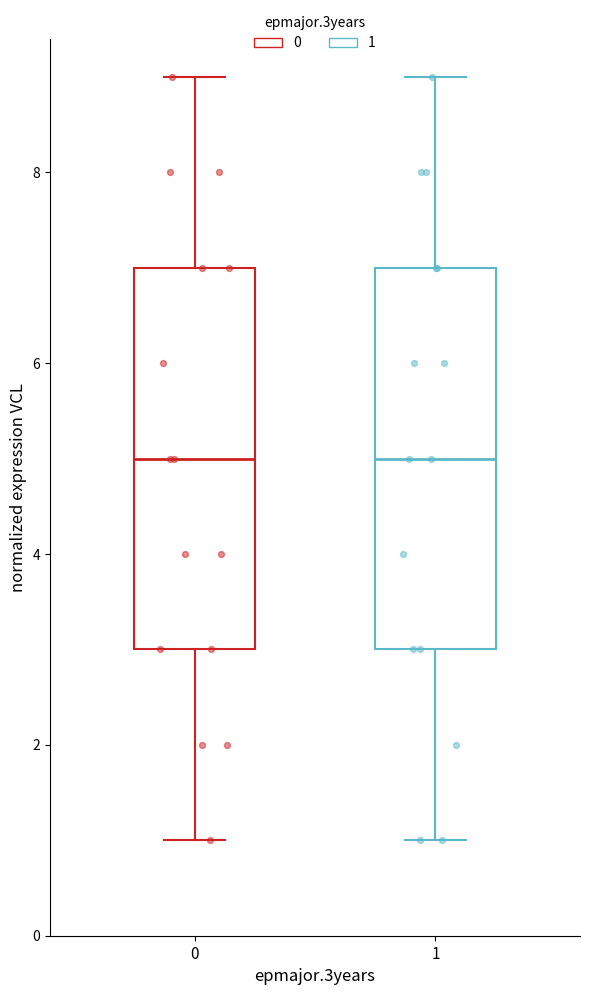

Reading left to right, read every box against the y-axis: the position of its median line, the range the box covers, and the ends of its whiskers. The values are not printed on the chart, so give them approximately, as read against the axis.

0: median 5, box 3 to 7, whiskers 1 to 9
1: median 5, box 3 to 7, whiskers 1 to 9